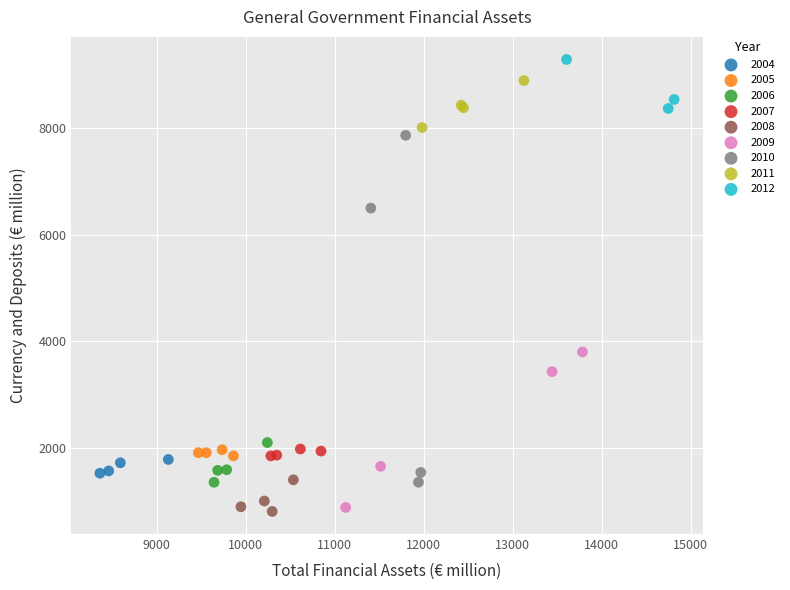

Which series contains the highest Y value?

2012